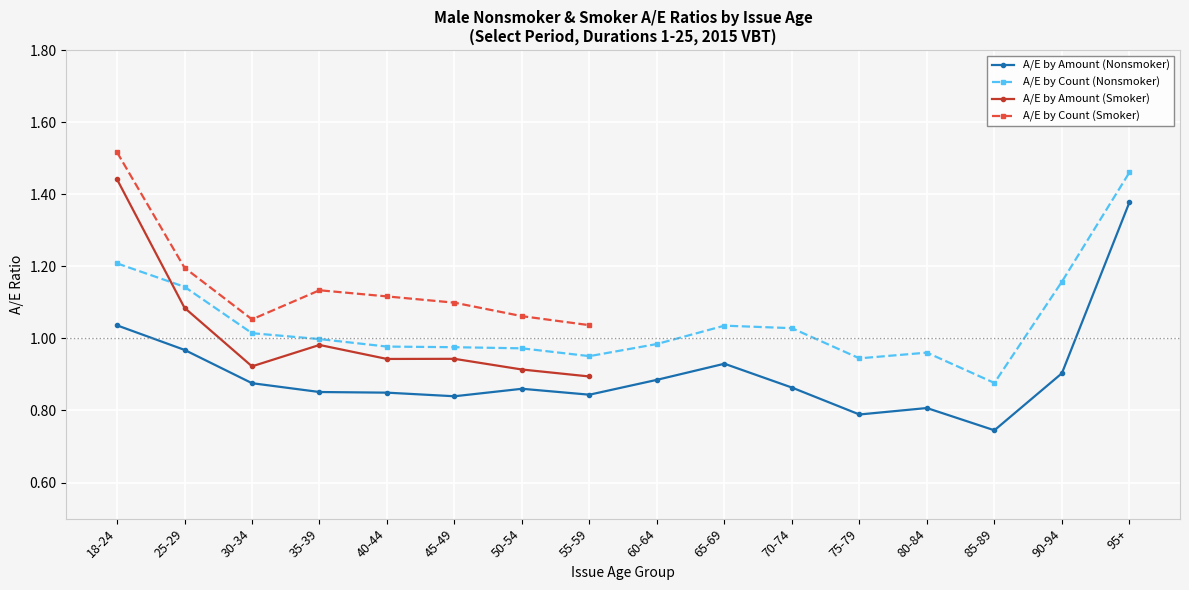

Which category has the lowest value across all series?

85-89